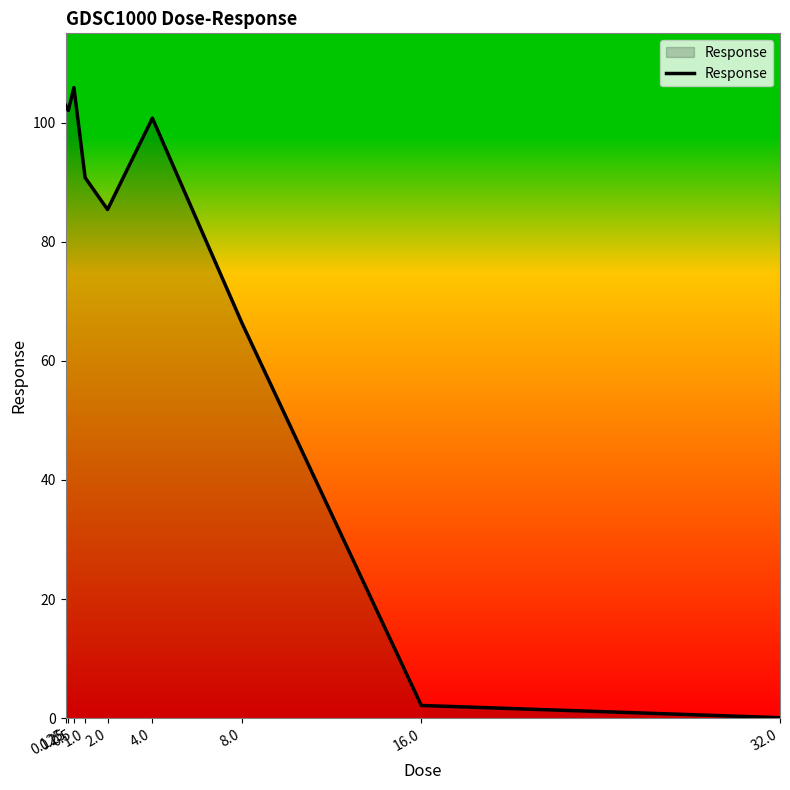

Where is the first local maximum?

0.5